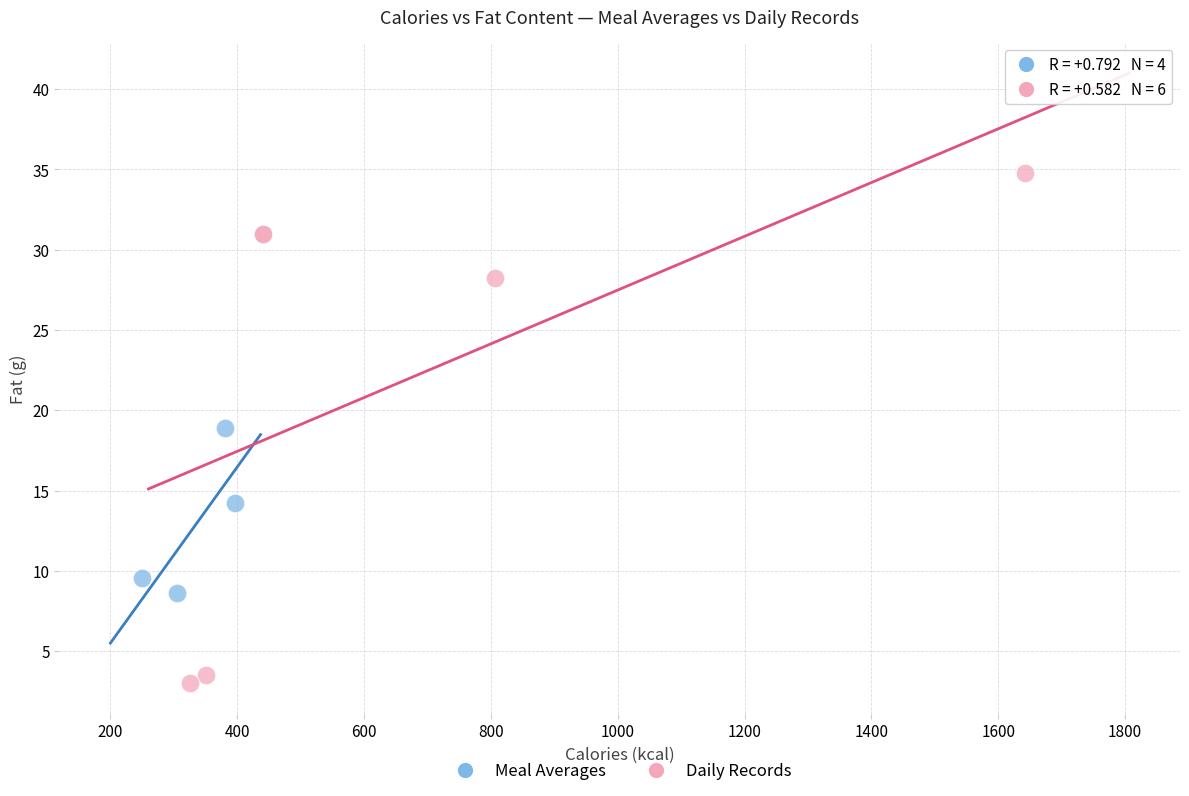

Which series reaches the minimum Y coordinate?

Daily Records